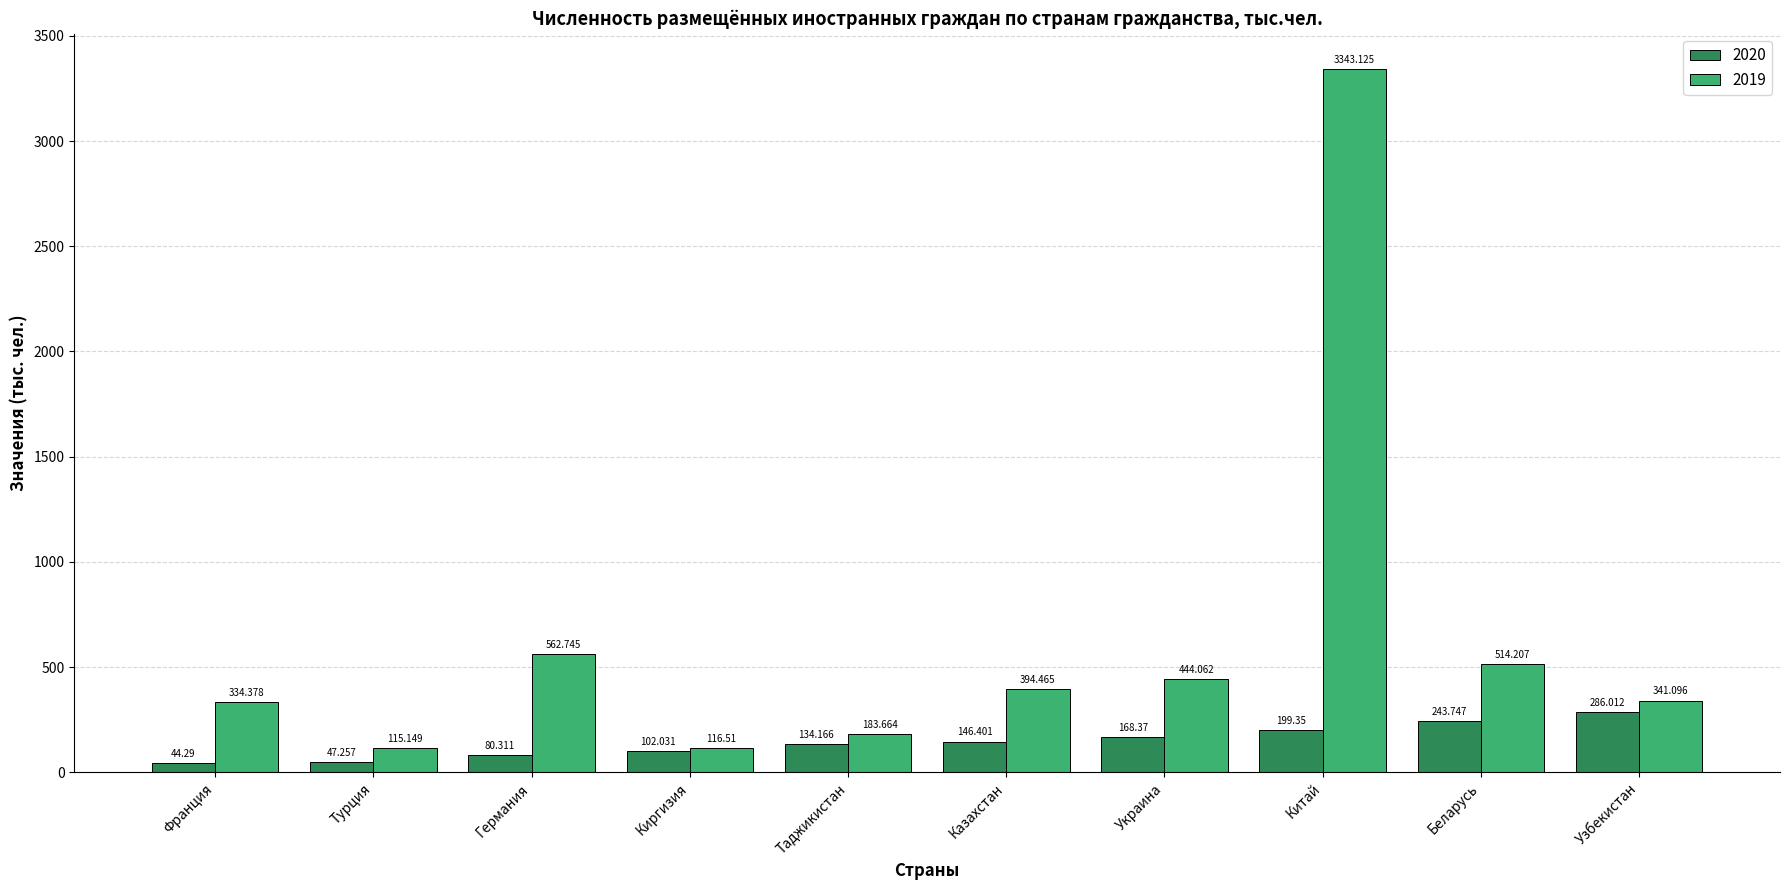

Rank the categories by 2019 value from lowest to highest.

Турция, Киргизия, Таджикистан, Франция, Узбекистан, Казахстан, Украина, Беларусь, Германия, Китай